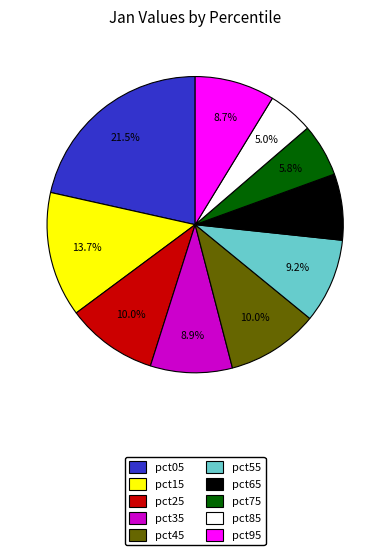

What is the largest slice in the pie chart?

pct05